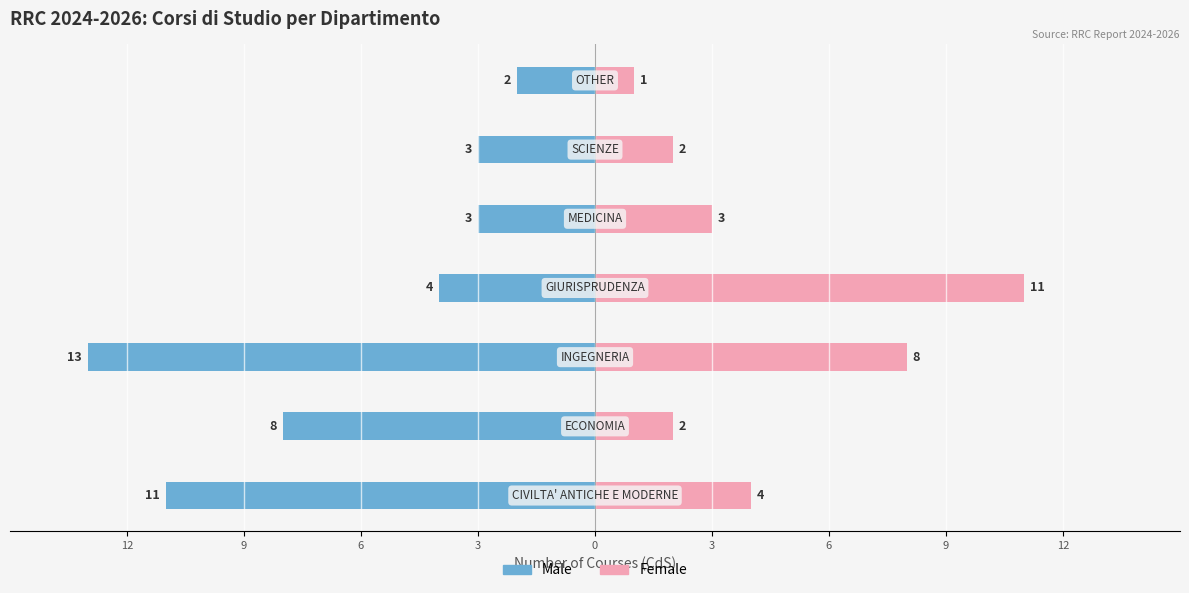

Is the value of Female at 6 greater than the value of Male at 6?

Yes